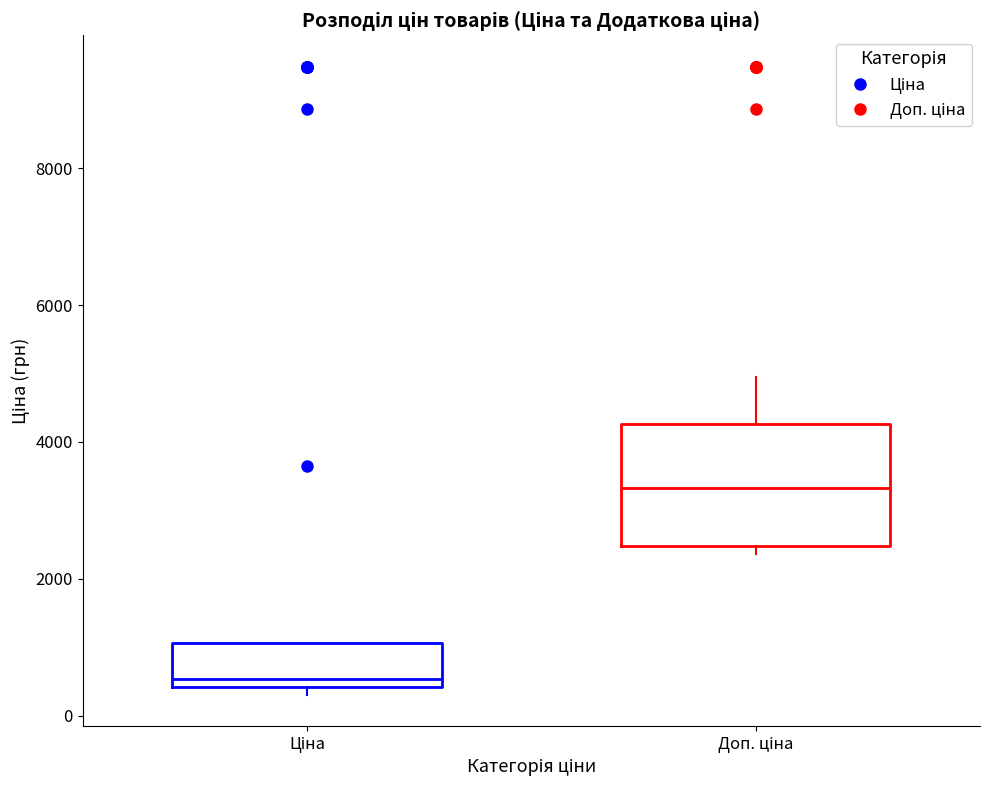

Reading left to right, transcribe this box plot: for each box, give where its median line is, the range the box spans, and where its two whiskers end, as read against the y-axis. The values are not printed on the chart, so give them approximately, as read against the axis.

Ціна: median 600, box 400 to 1000, whiskers 400 (just below the box's lower edge) to 1000
Доп. ціна: median 3400, box 2400 to 4200, whiskers 2400 (just below the box's lower edge) to 5000